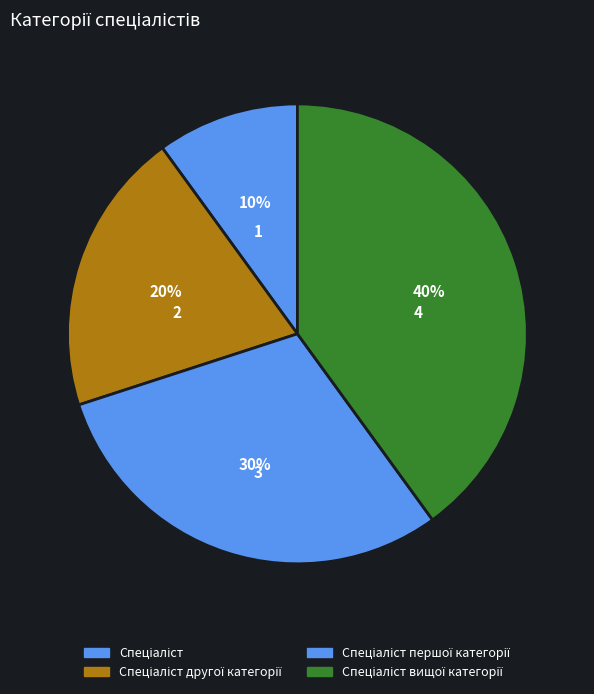

Count the number of slices in the pie.

4